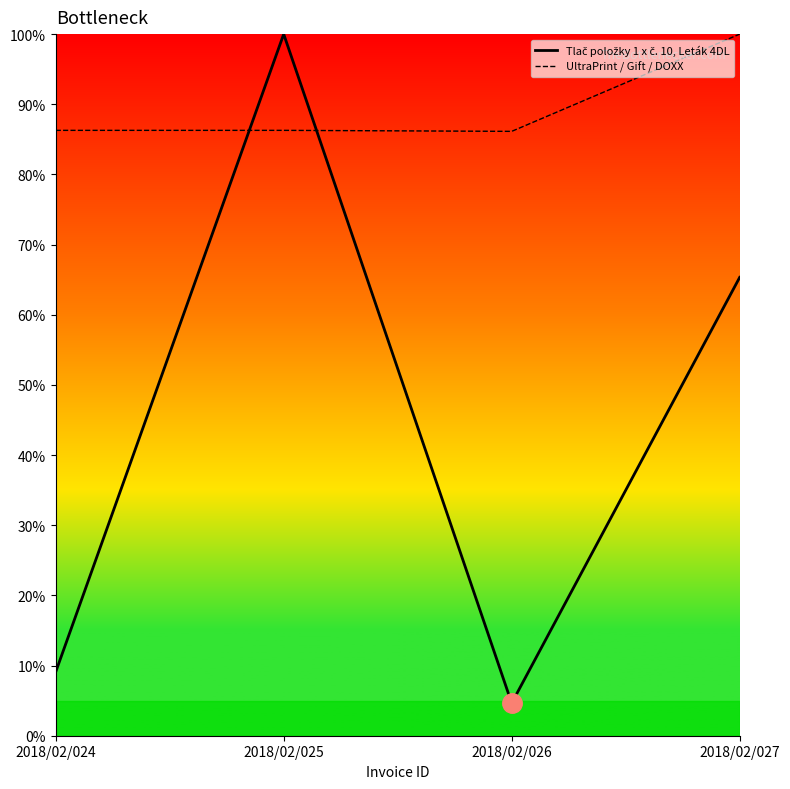

Between 2018/02/024 and 2018/02/025, which is larger?

2018/02/025